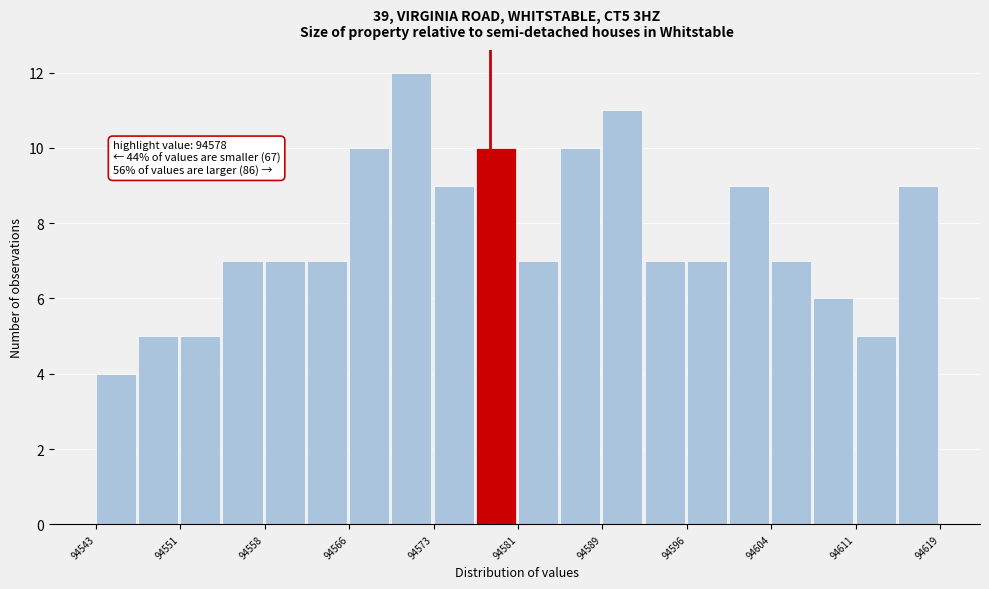

Read against the x-axis, roughly where is the centre of the tallest bar?

94571